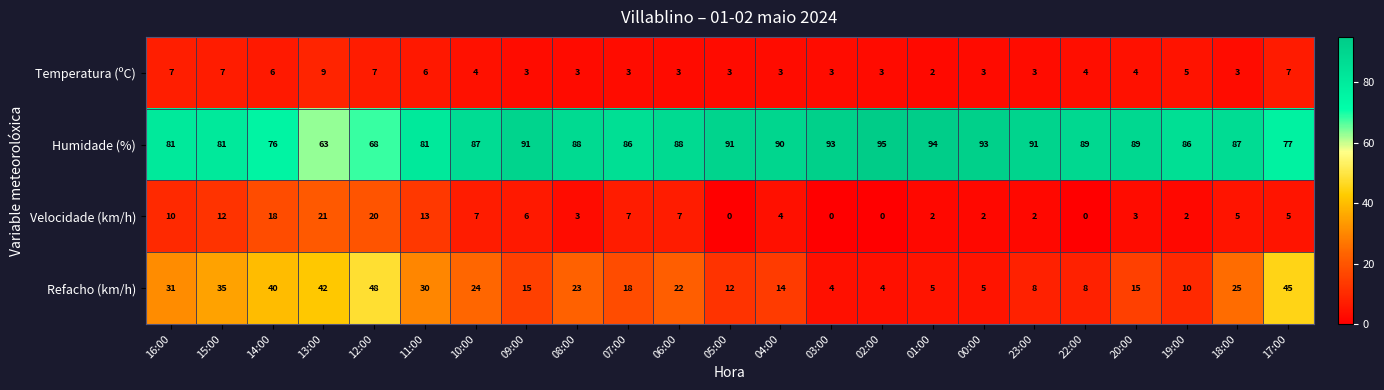

What is the difference between the second highest and minimum values in the Refacho (km/h) series?

41